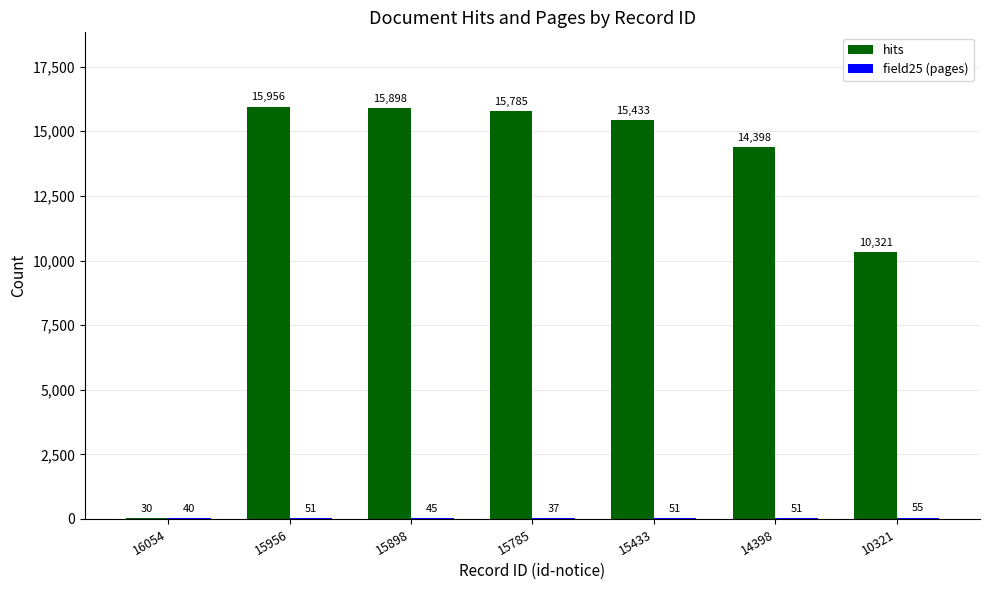

Between 15898 and 15433, which series saw the biggest shift?

hits